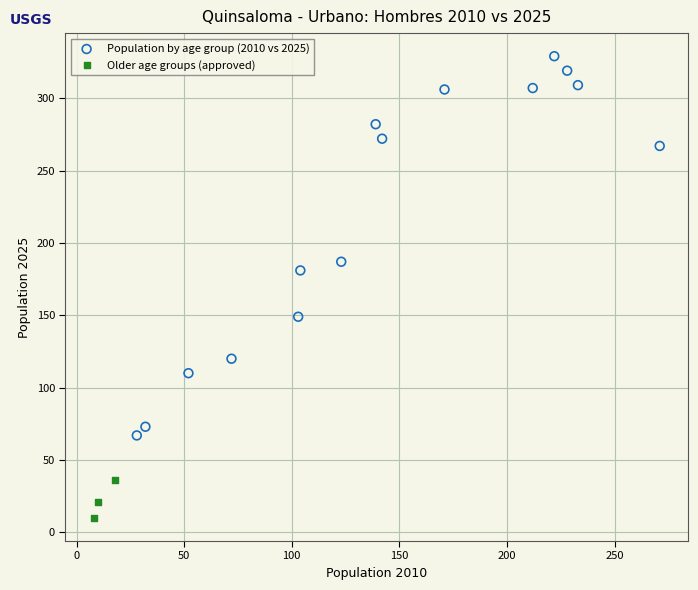

Which series has the widest spread of Y values?

Population by age group (2010 vs 2025)